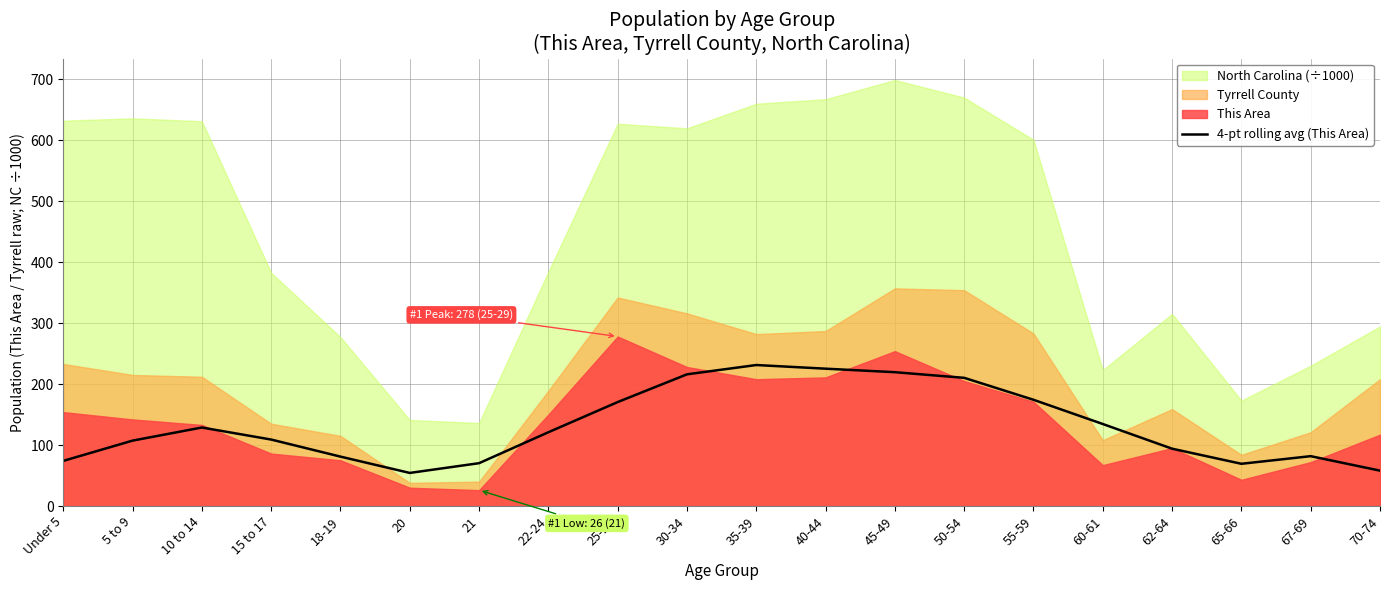

How many interior local peaks (higher than both neighbors) does the data have?

3